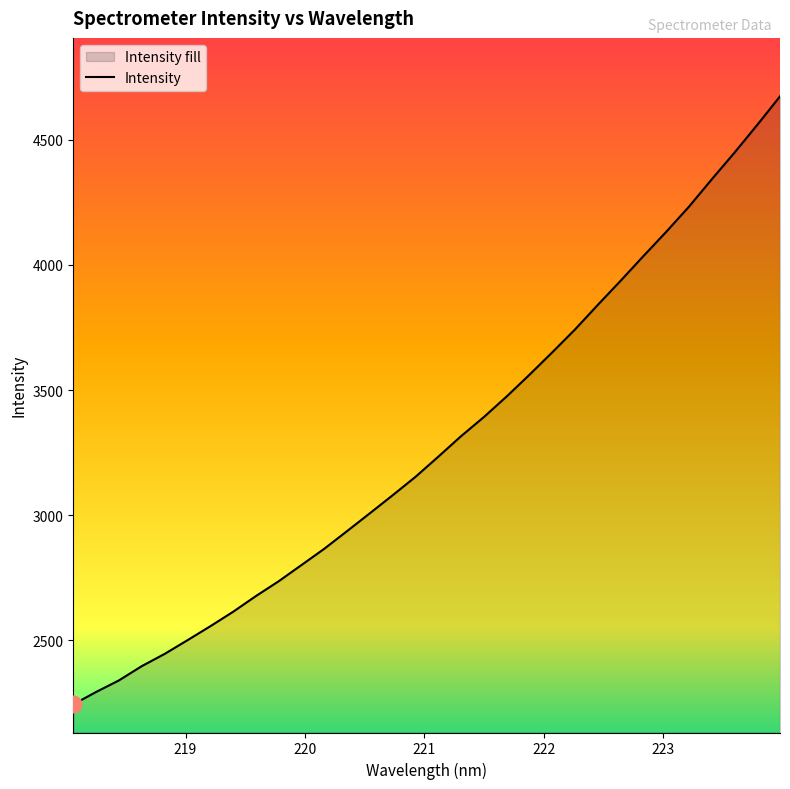

What is the difference between the maximum and minimum values?

2428.3